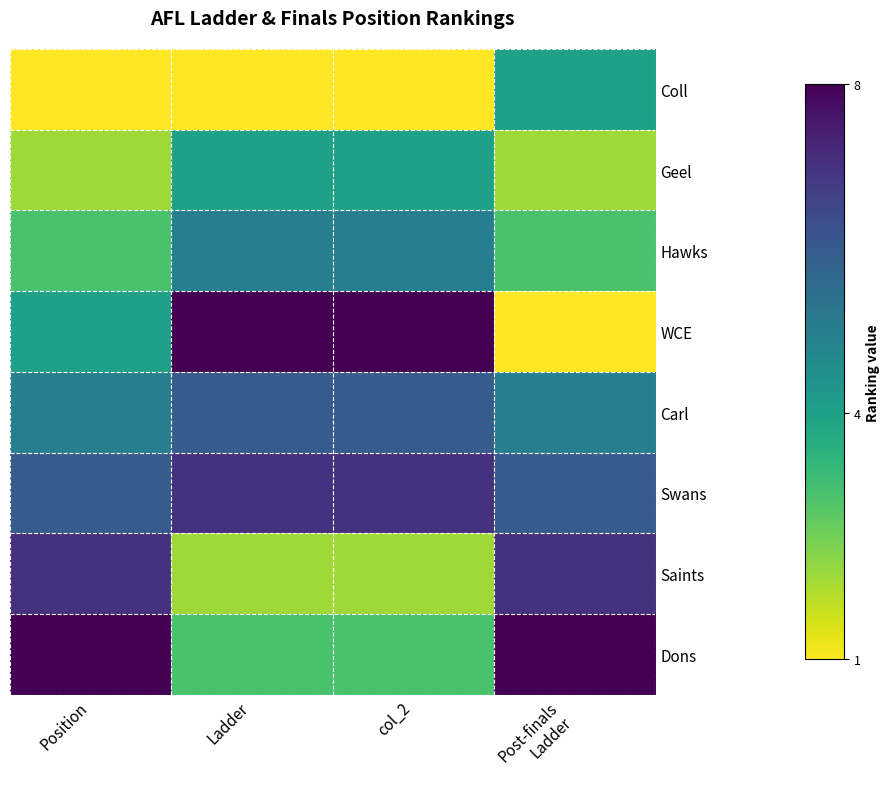

Which label corresponds to the smallest value in the chart?

Position